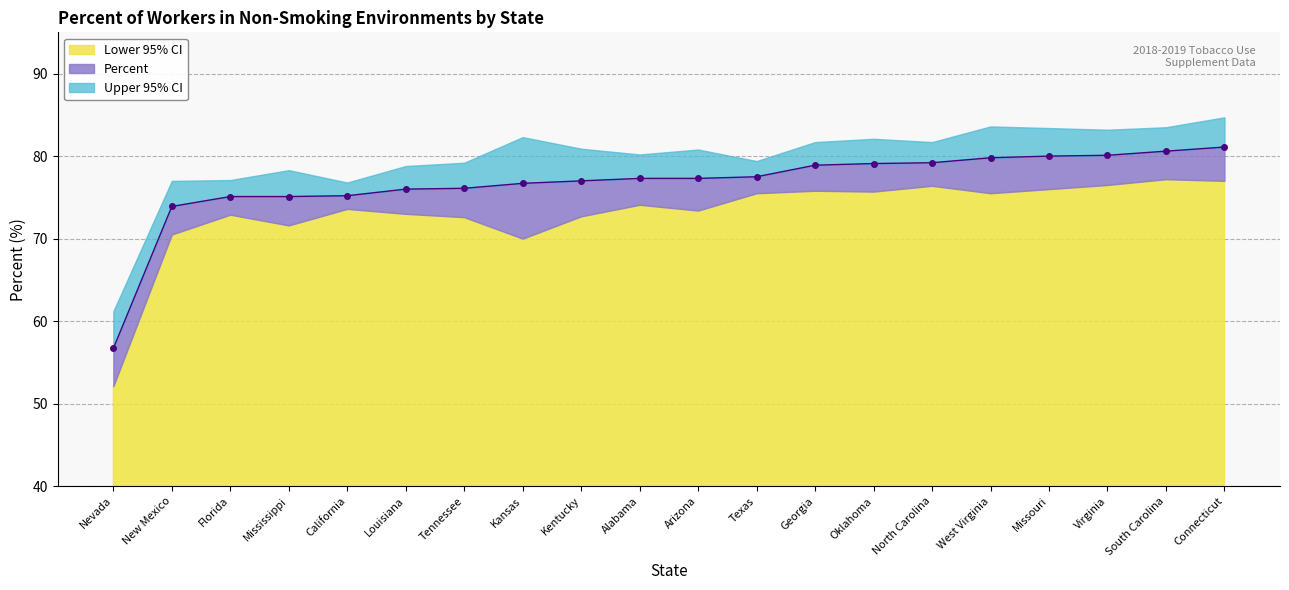

Reading right to left, list all the values displayed in this chart.

Percent: Connecticut=81.1	South Carolina=80.6	Virginia=80.1	Missouri=80.0	West Virginia=79.8	North Carolina=79.2	Oklahoma=79.1	Georgia=78.9	Texas=77.5	Arizona=77.3	Alabama=77.3	Kentucky=77.0	Kansas=76.7	Tennessee=76.1	Louisiana=76.0	California=75.2	Mississippi=75.1	Florida=75.1	New Mexico=73.9	Nevada=56.7
Lower 95% CI: Connecticut=77.0	South Carolina=77.2	Virginia=76.5	Missouri=76.0	West Virginia=75.5	North Carolina=76.4	Oklahoma=75.7	Georgia=75.8	Texas=75.5	Arizona=73.4	Alabama=74.1	Kentucky=72.7	Kansas=70.0	Tennessee=72.6	Louisiana=73.0	California=73.6	Mississippi=71.6	Florida=72.9	New Mexico=70.5	Nevada=52.1
Upper 95% CI: Connecticut=84.7	South Carolina=83.5	Virginia=83.2	Missouri=83.4	West Virginia=83.6	North Carolina=81.7	Oklahoma=82.1	Georgia=81.7	Texas=79.4	Arizona=80.8	Alabama=80.2	Kentucky=80.9	Kansas=82.3	Tennessee=79.2	Louisiana=78.8	California=76.8	Mississippi=78.3	Florida=77.1	New Mexico=77.0	Nevada=61.2